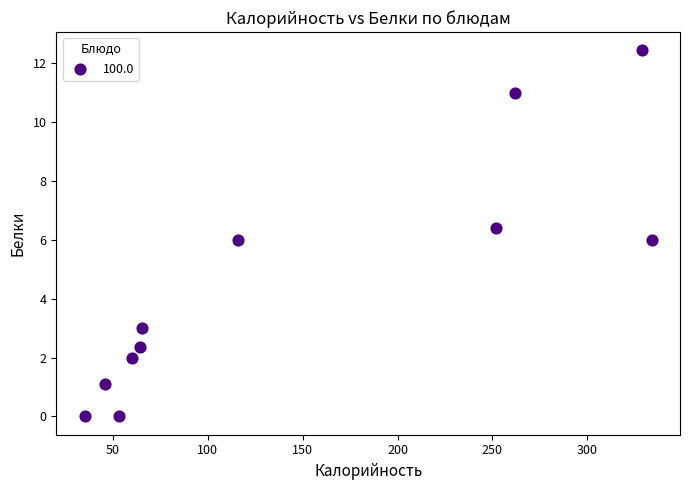

What is the range of X values (max minus min)?

299.0